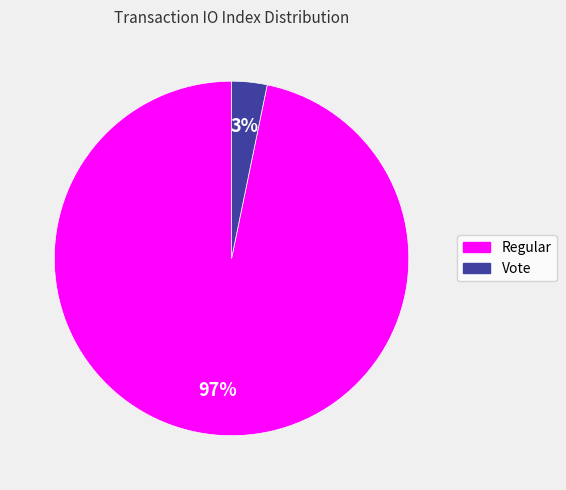

Does any single category account for the majority?

Yes